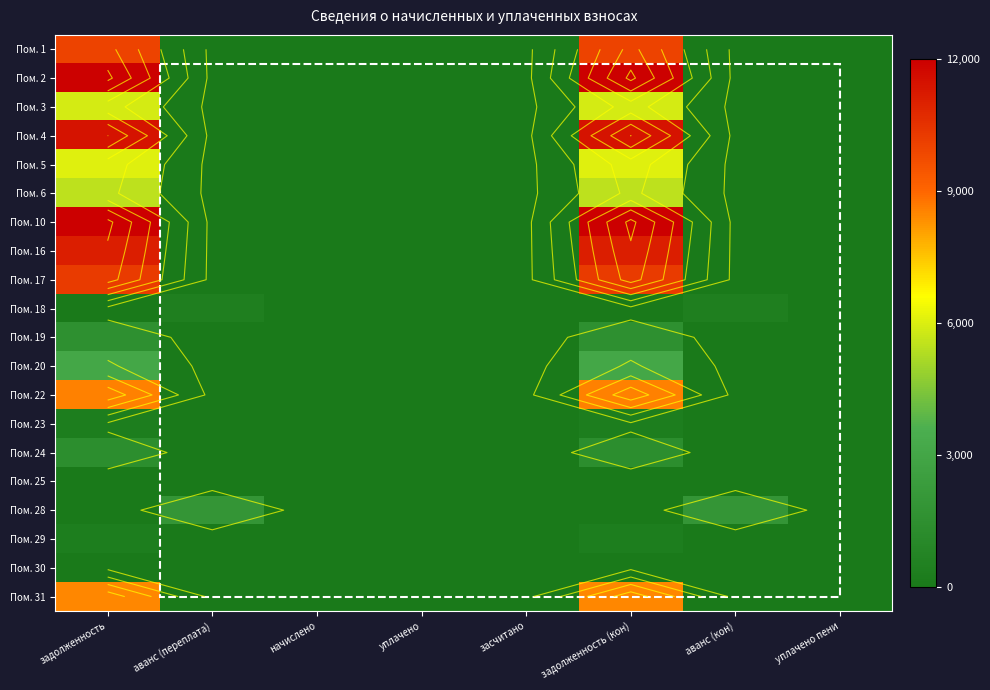

Is the value of Пом. 16 at аванс (переплата) greater than the value of Пом. 30 at начислено?

No